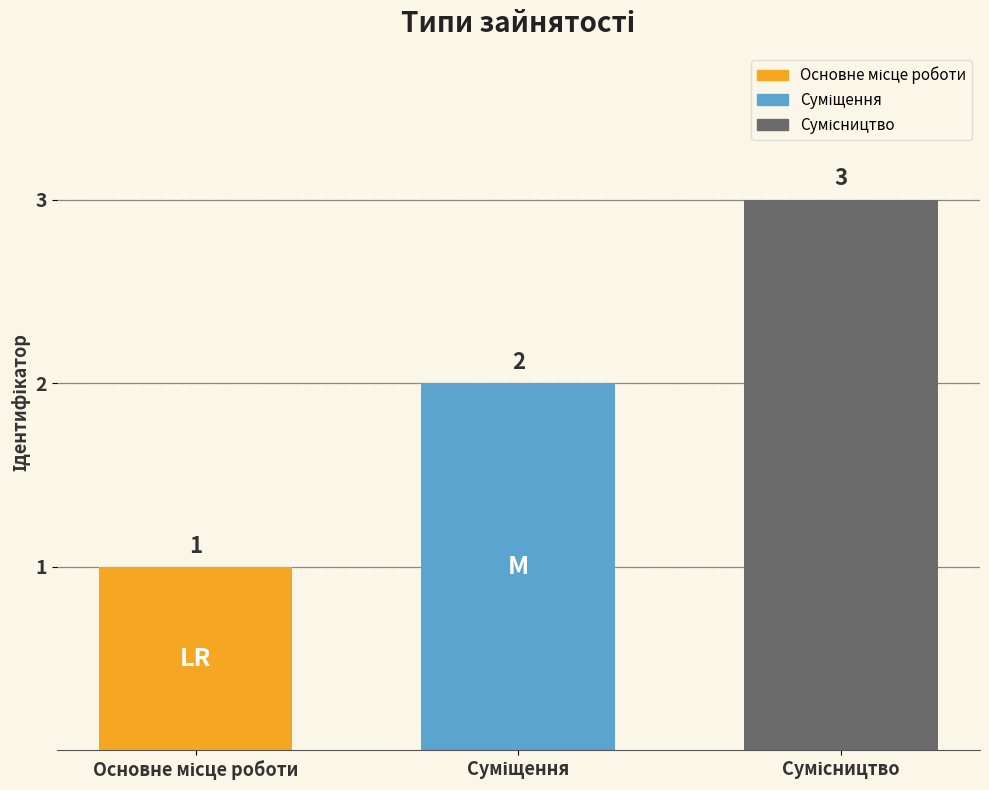

What is the greatest value displayed?

3